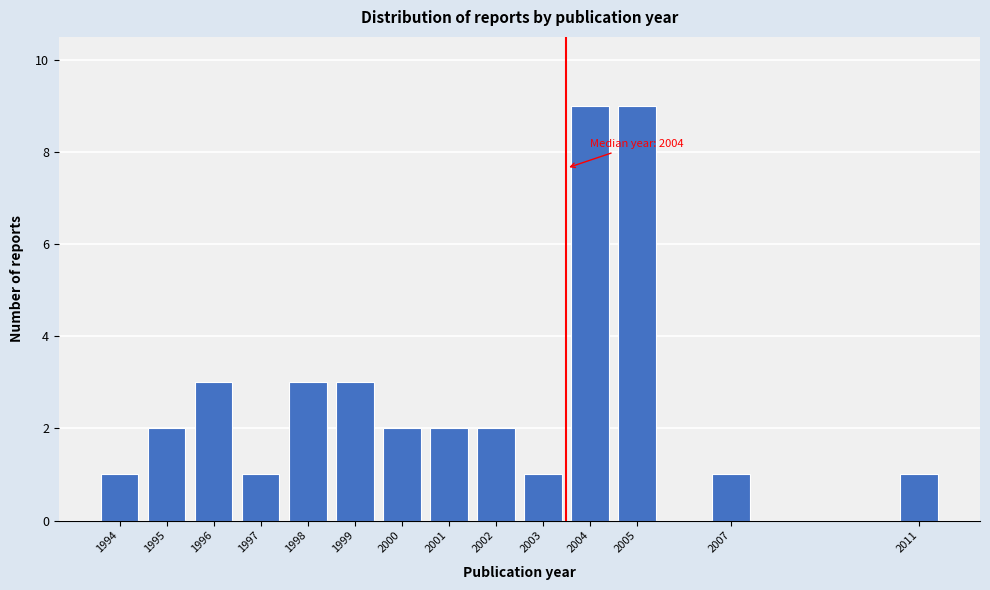

Reading right to left, list all the values displayed in this chart.

1	1	9	9	1	2	2	2	3	3	1	3	2	1